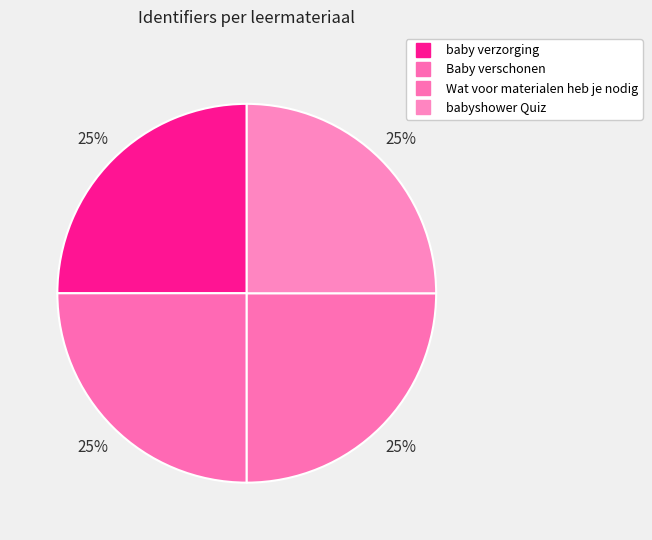

What is the change in value from baby verzorging to Wat voor materialen heb je nodig?

-1042